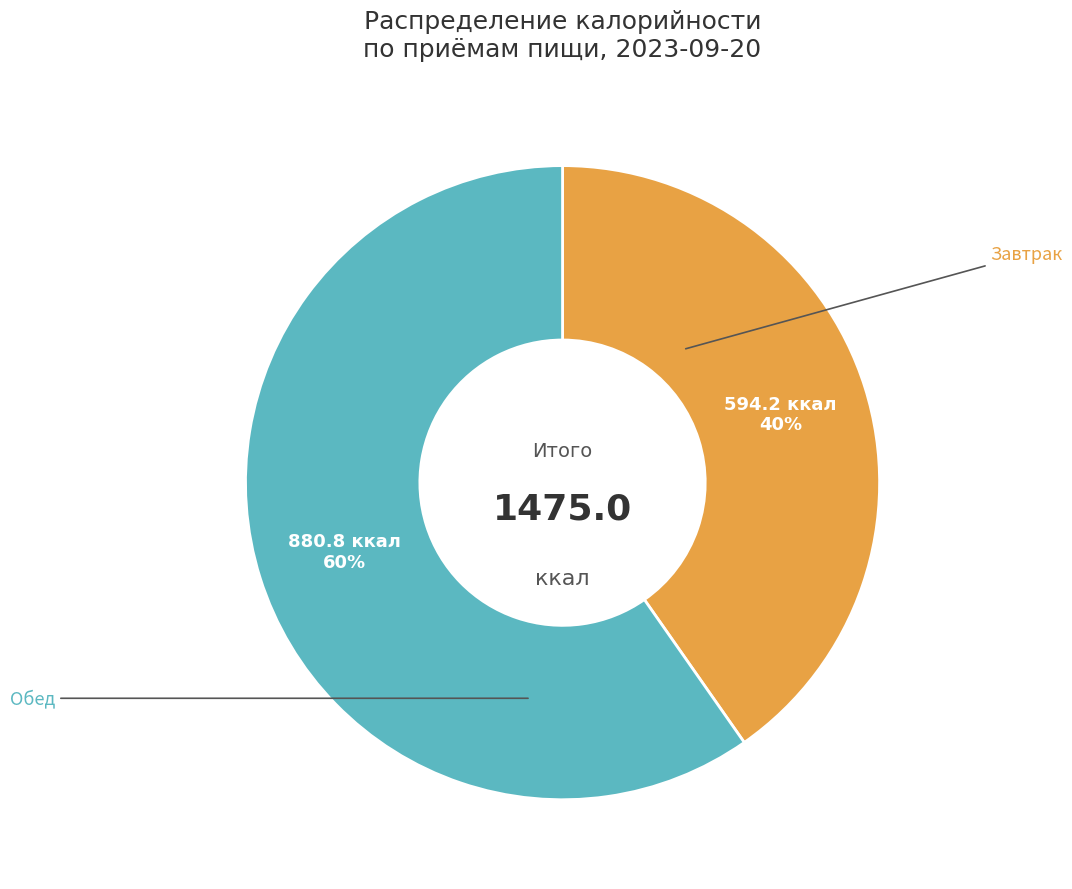

Is there a majority slice in this chart?

Yes